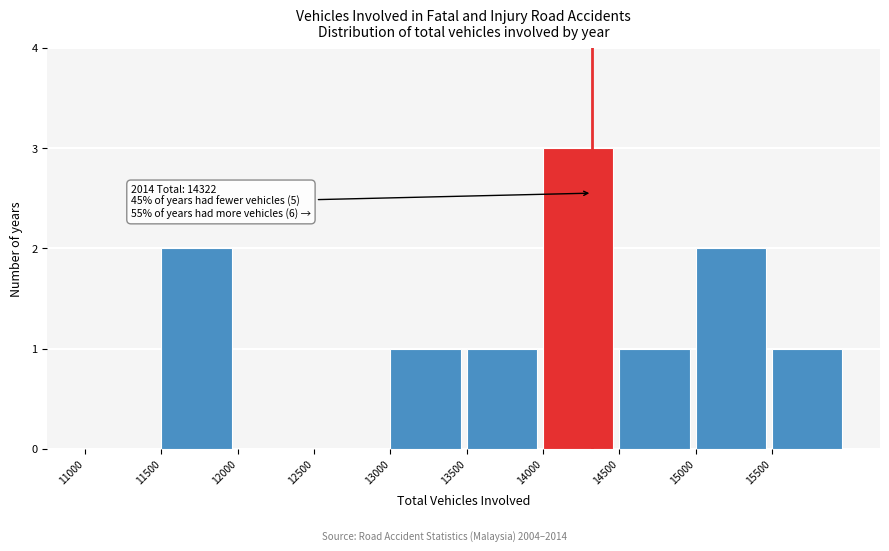

Which range on the x-axis has the tallest bar?

14000 to 14500